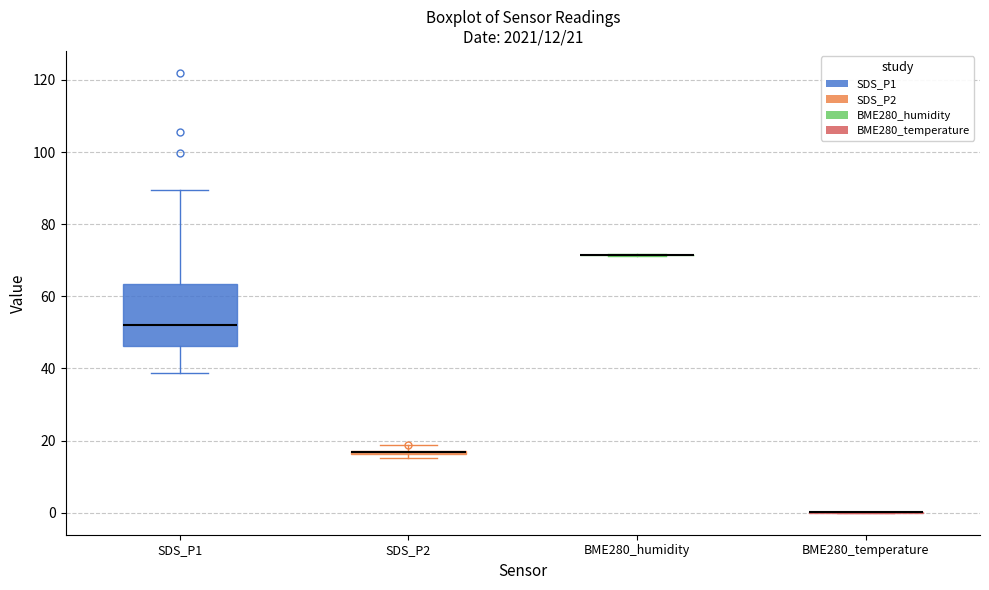

Which box is the tallest, from its lower edge to its upper edge?

SDS_P1